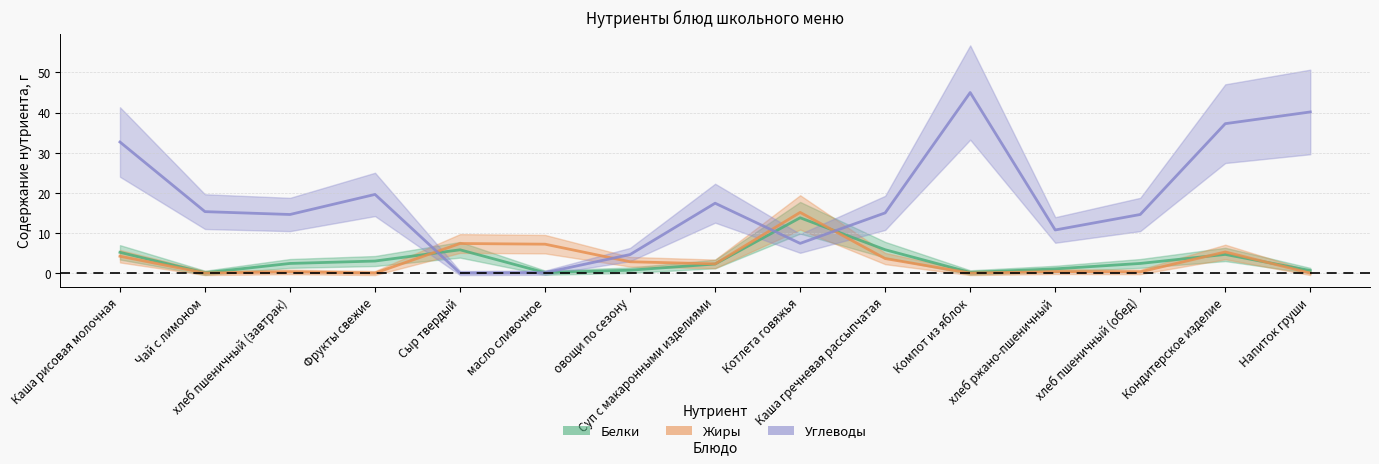

The Белки series shows 2.5 at Каша гречневая рассыпчатая. True or false?

False